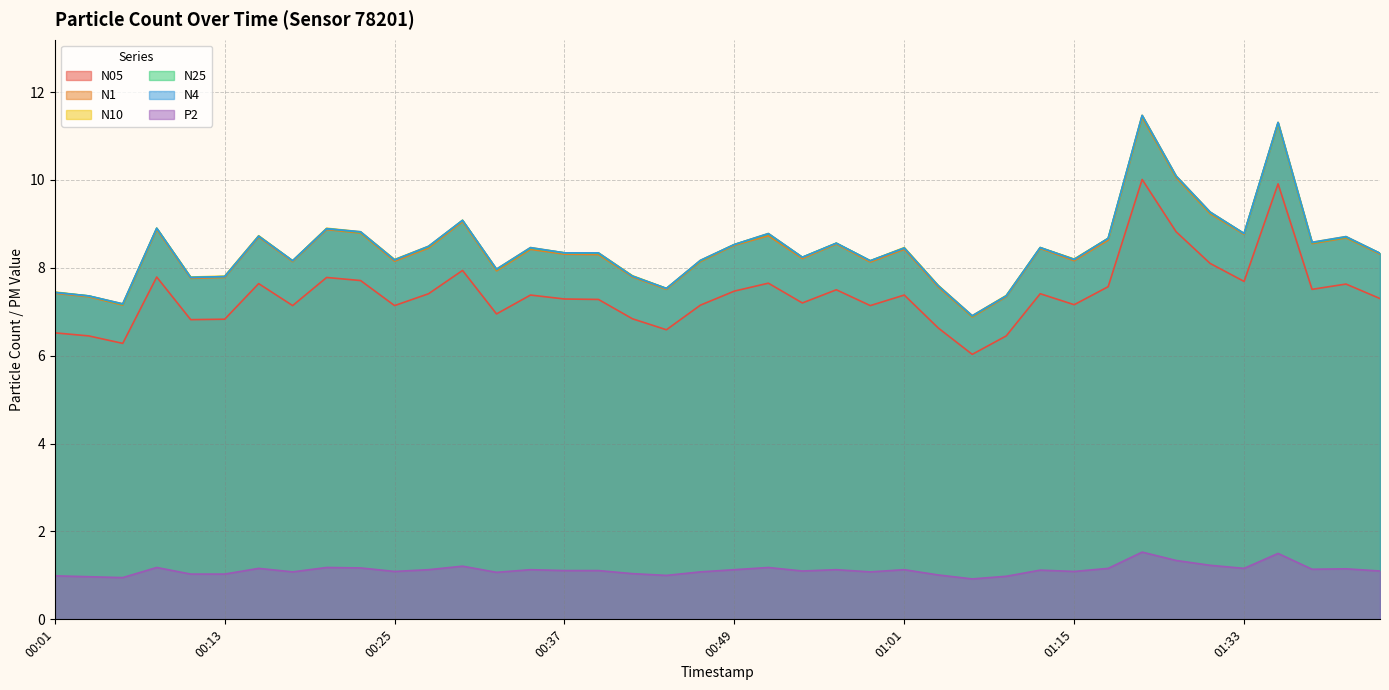

How many lines are shown in the chart?

6